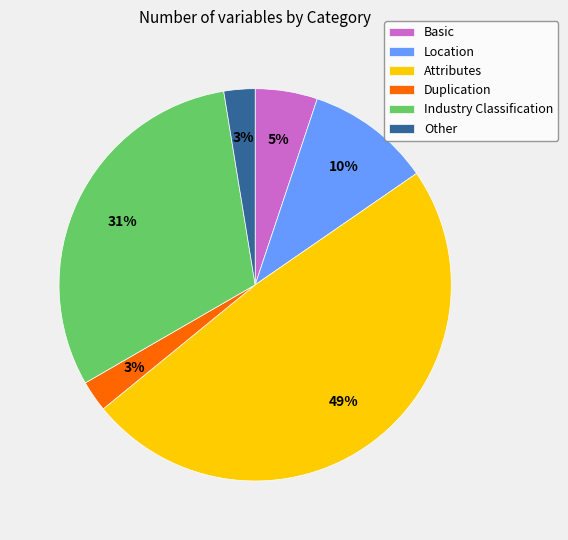

Which category has the biggest portion of the pie?

Attributes